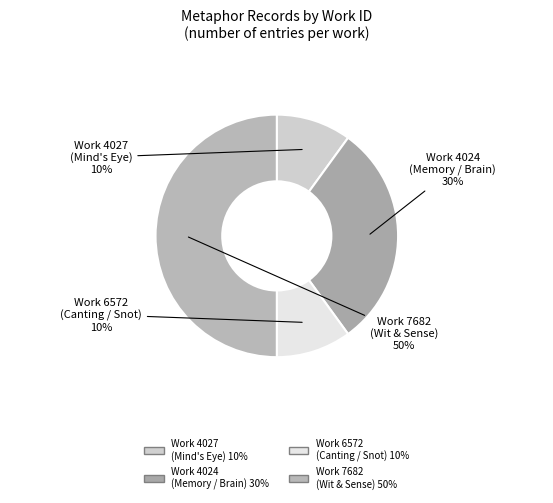

What is the ratio of the value at Work 7682 (Wit & Sense) to the value at Work 4024 (Memory / Brain)?

1.7